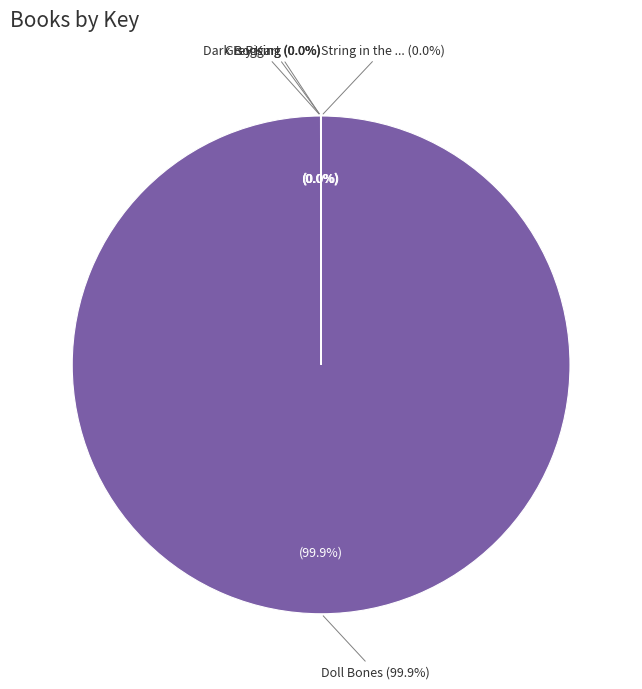

What is the majority slice?

Doll Bones